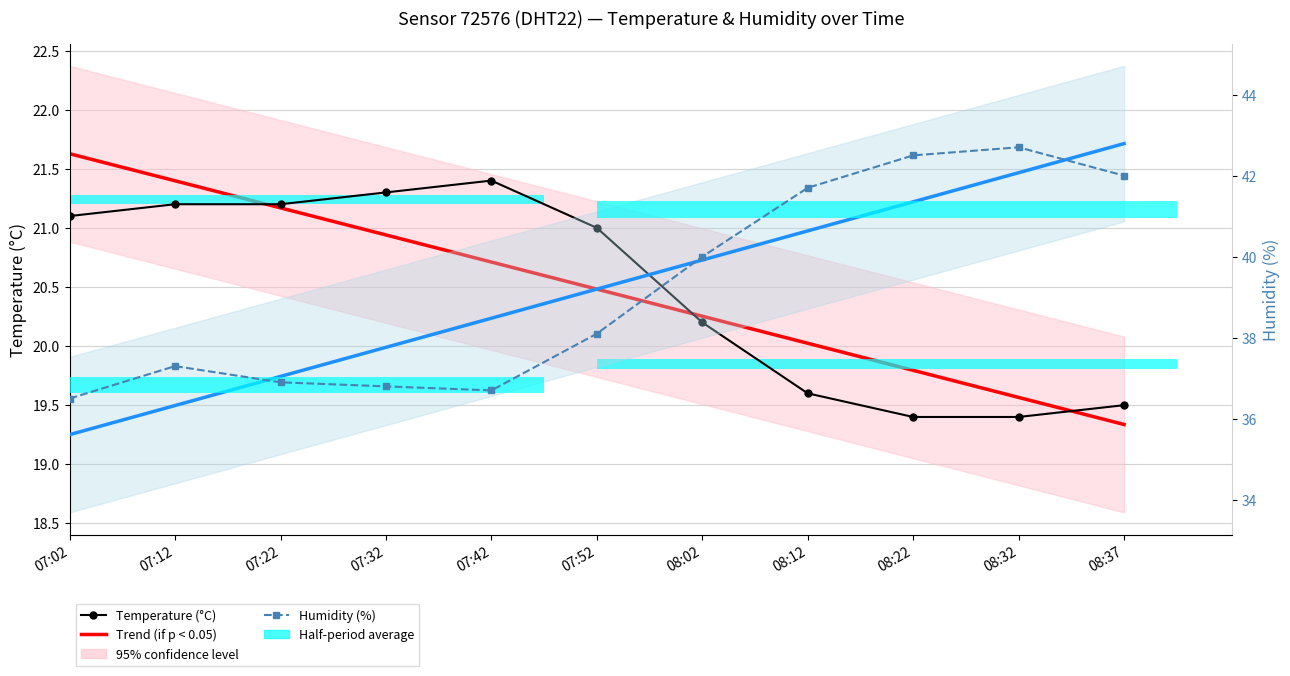

How many values in the Trend (humidity) series are below 39?

5